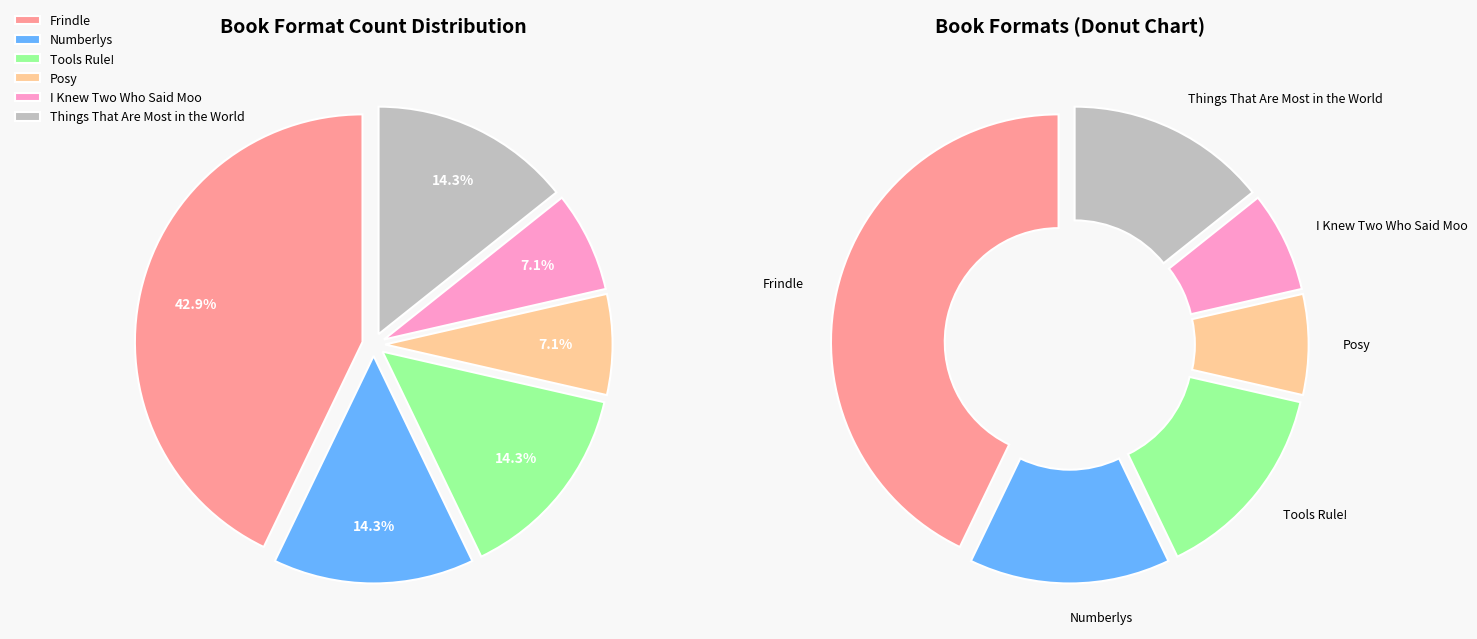

What percentage is the Frindle slice, to the nearest percent?

43%